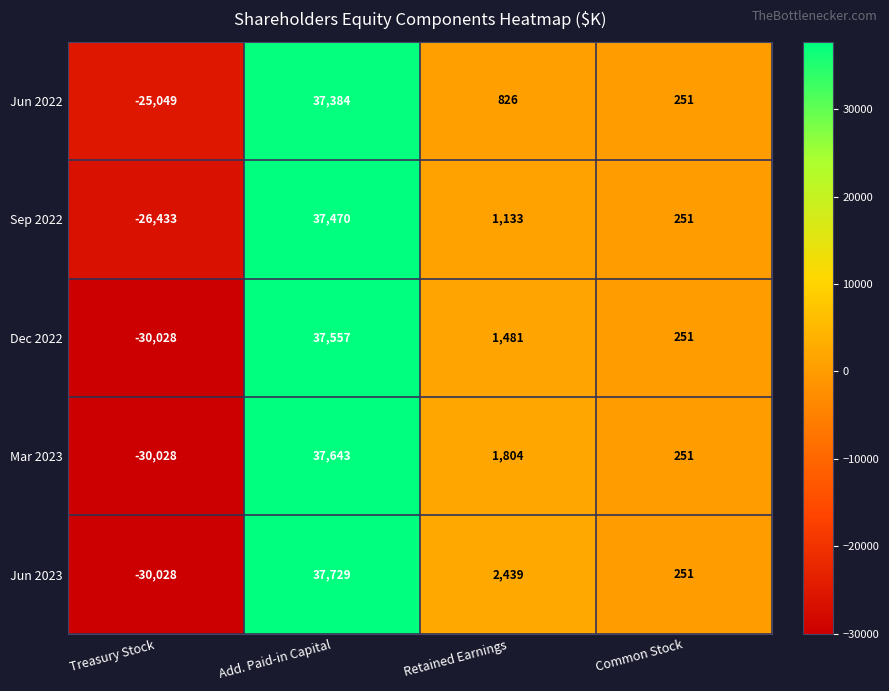

At which category is the sum across all series the highest?

Add. Paid-in Capital